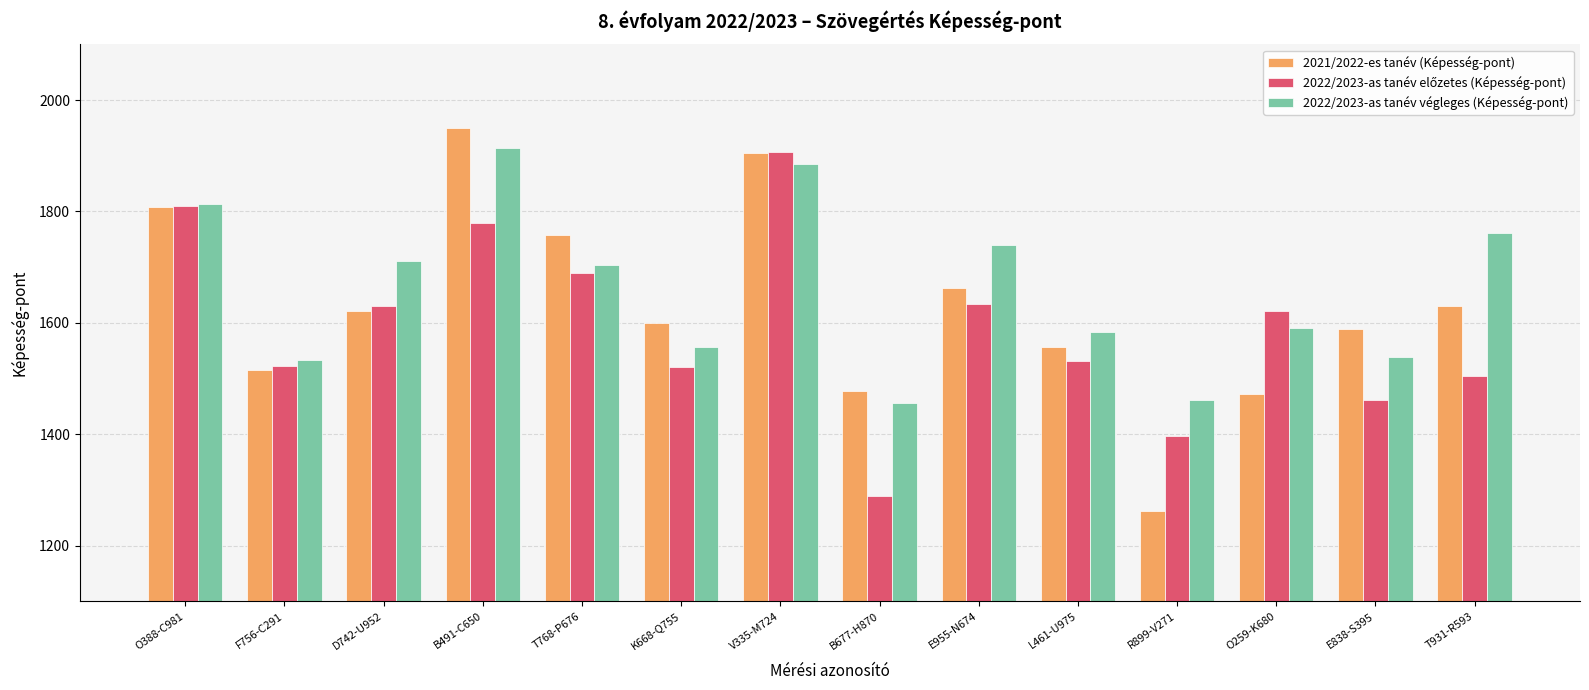

How many distinct data groups are displayed?

3